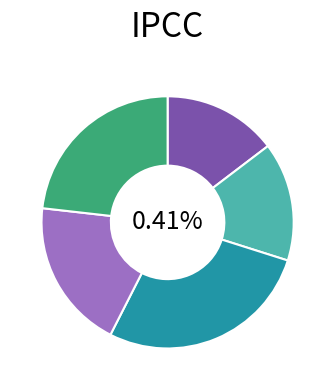

What percentage is the Branca sem acesso à água slice, to the nearest percent?

15%